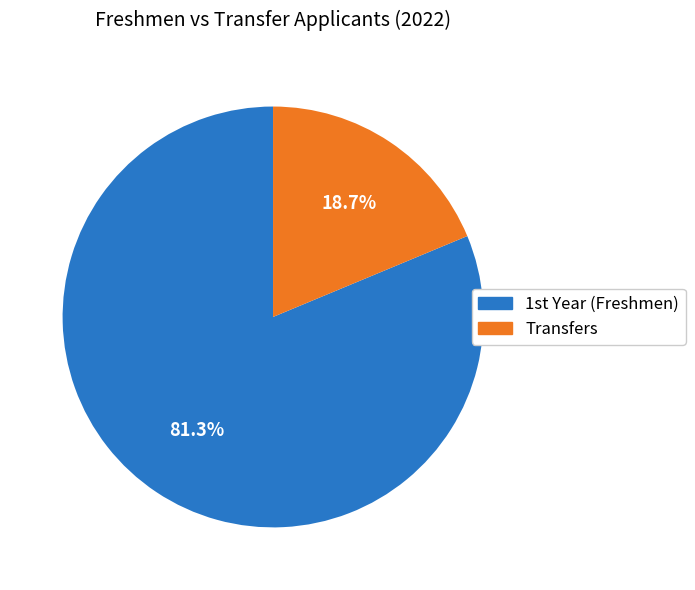

Which slice represents more than half of the pie?

1st Year (Freshmen)